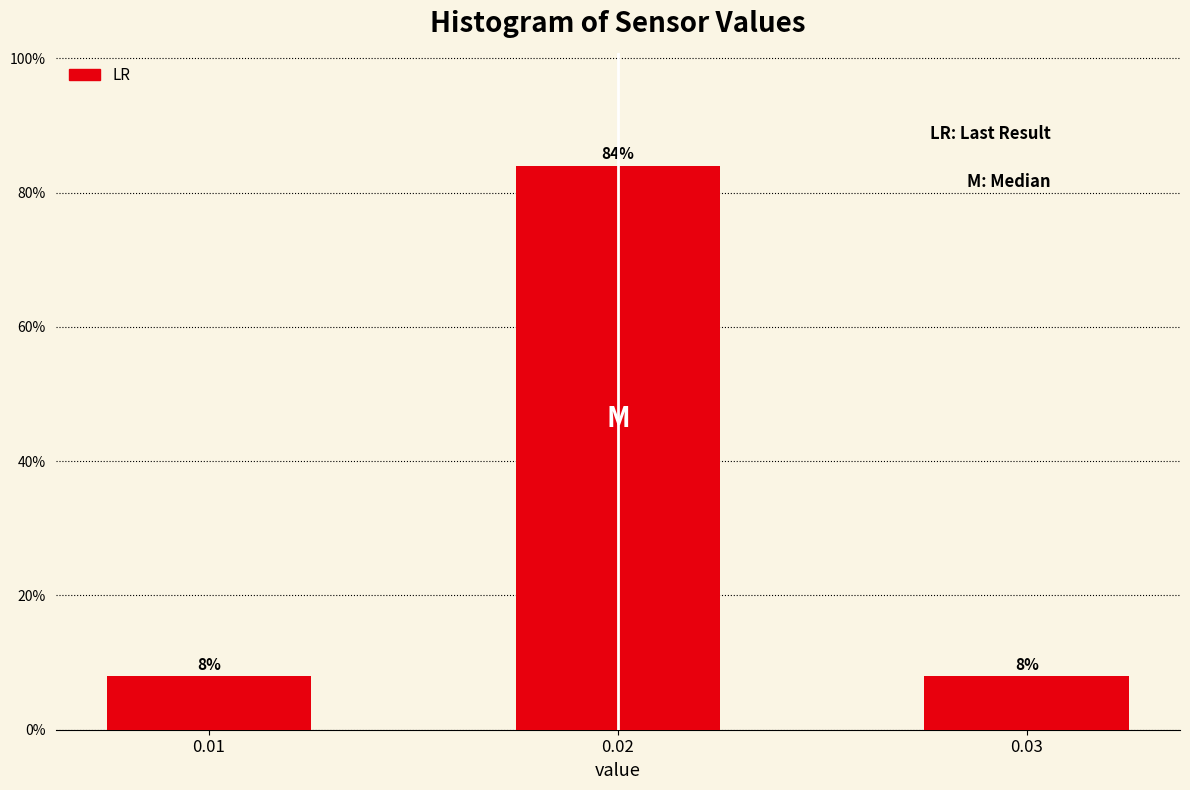

Reading left to right, what are all the values shown in this chart?

0.01=8	0.02=84	0.03=8